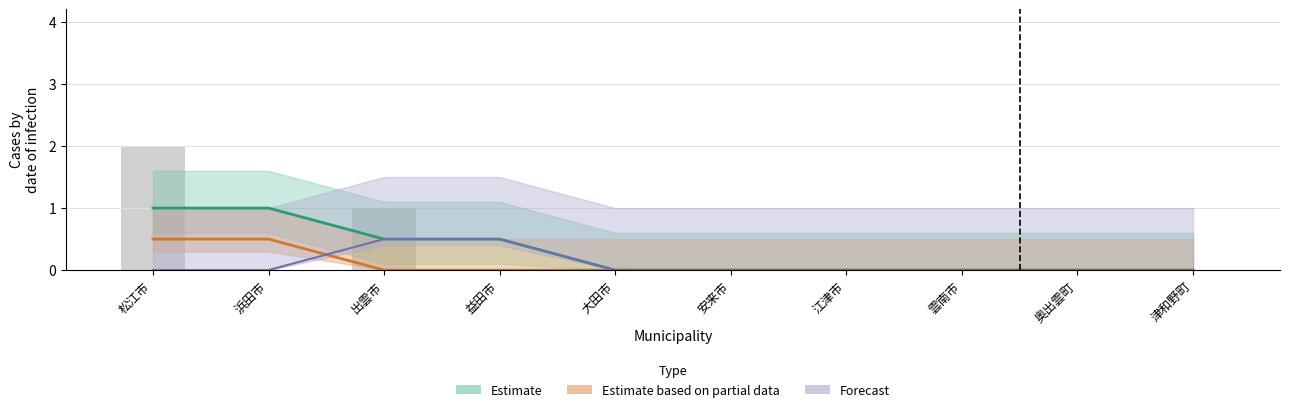

True or false: col_2 has a value of -1 at 大田市.

False